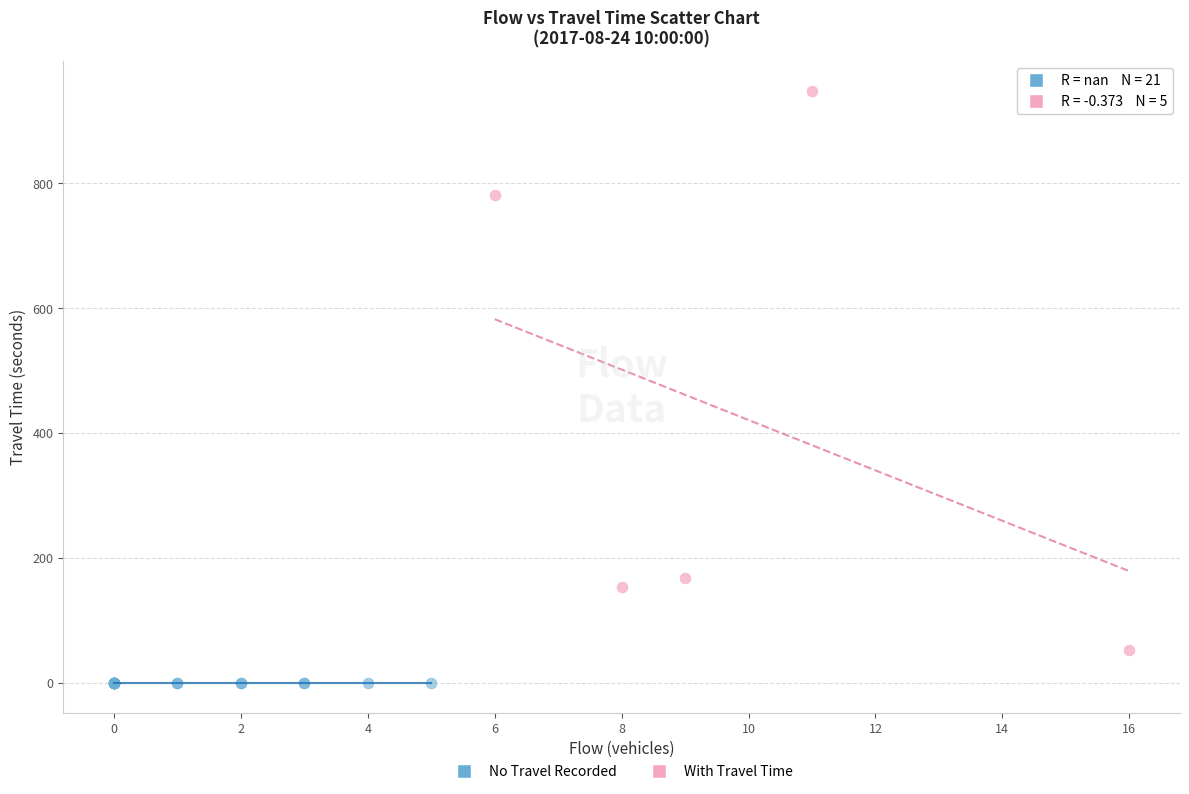

Which series reaches the minimum Y coordinate?

No Travel Recorded